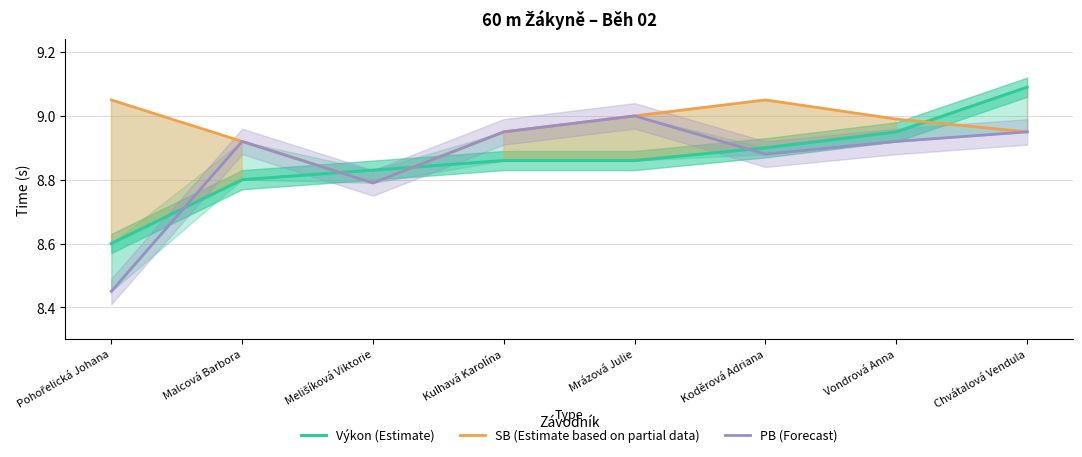

The SB (Estimate based on partial data) series shows 14.9 at Kulhavá Karolína. True or false?

False